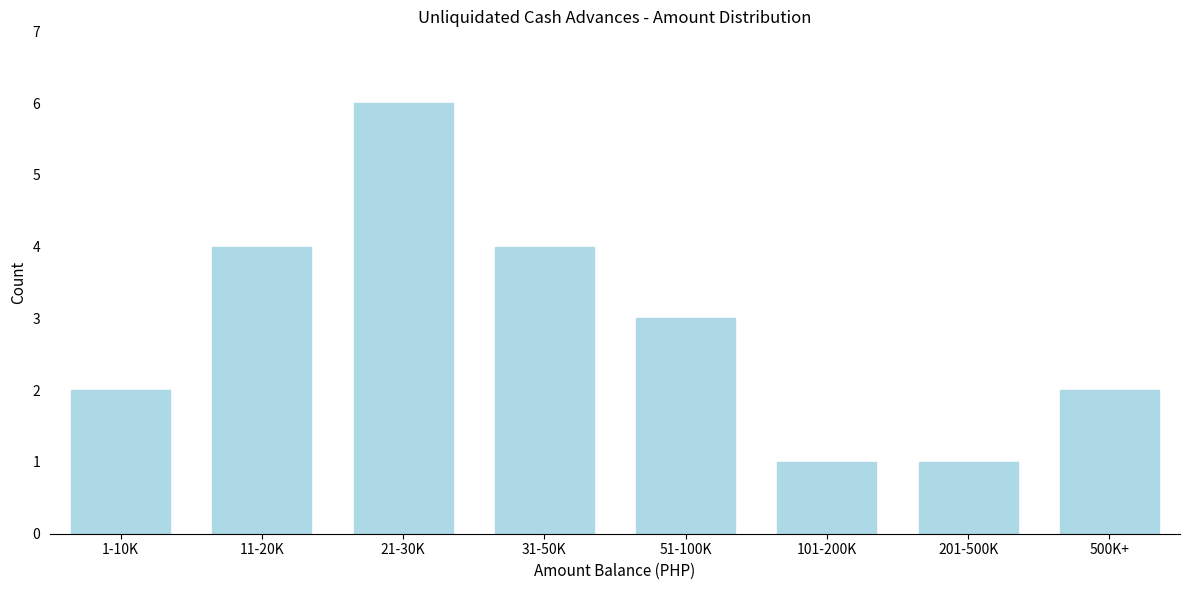

Reading right to left, list all the values displayed in this chart.

2	1	1	3	4	6	4	2